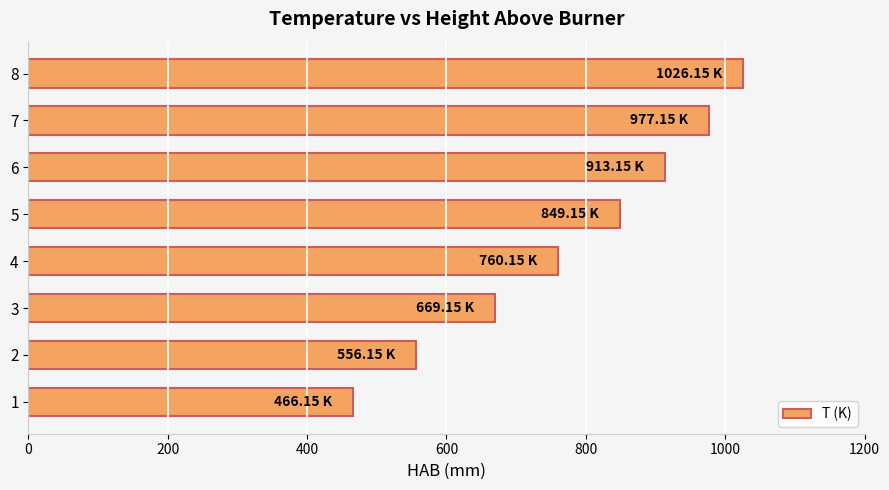

What is the change in value from 5 to 6?

+64.0